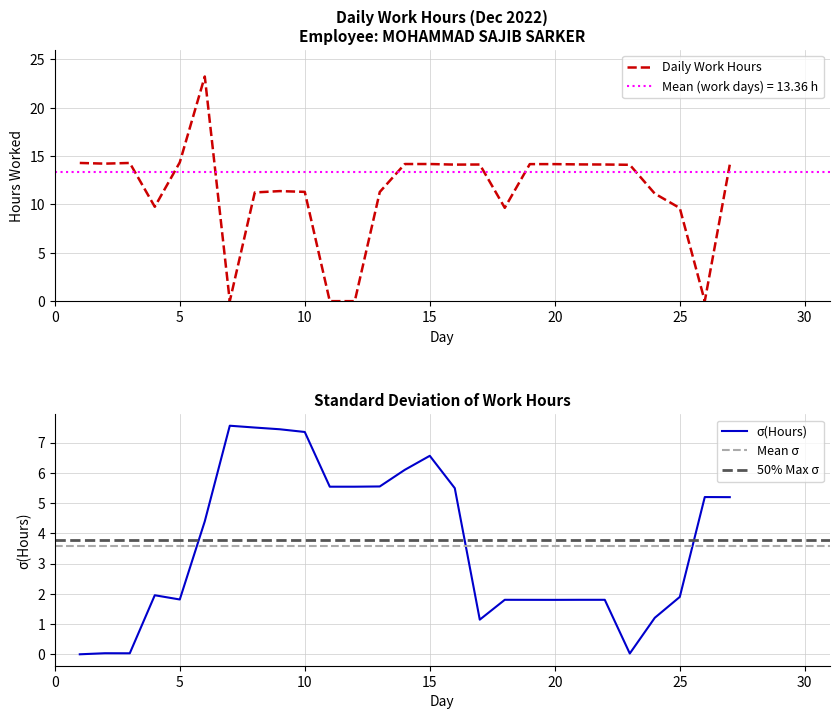

Count the number of categories in the chart.

27